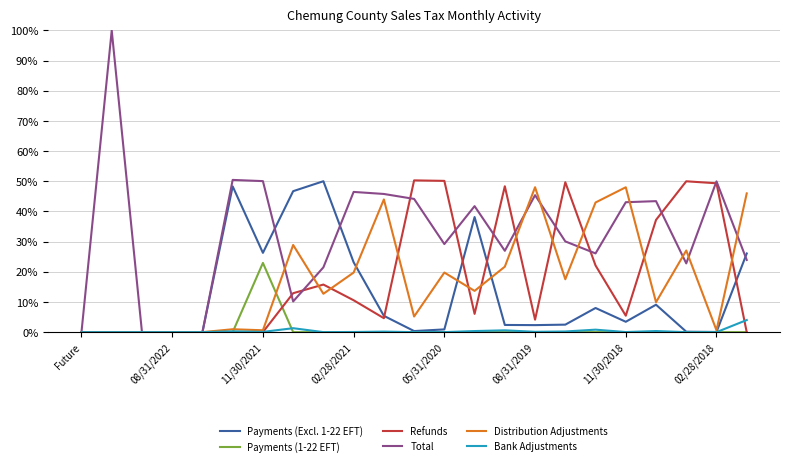

What are all the series names shown in the legend?

Payments (Excl. 1-22 EFT), Payments (1-22 EFT), Refunds, Total, Distribution Adjustments, Bank Adjustments